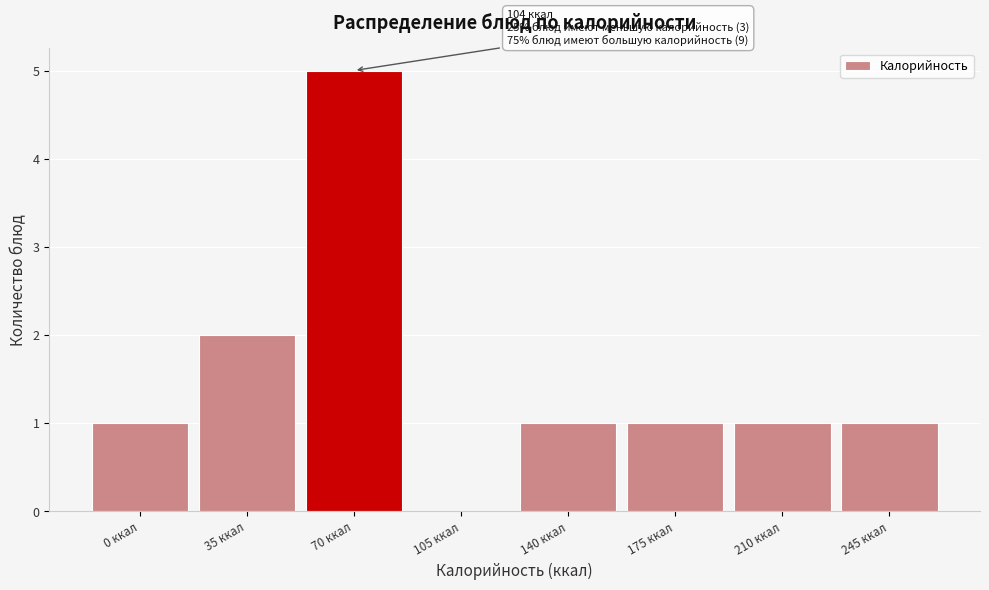

Reading left to right, list all the values displayed in this chart.

0 ккал=1	35 ккал=2	70 ккал=5	105 ккал=0	140 ккал=1	175 ккал=1	210 ккал=1	245 ккал=1